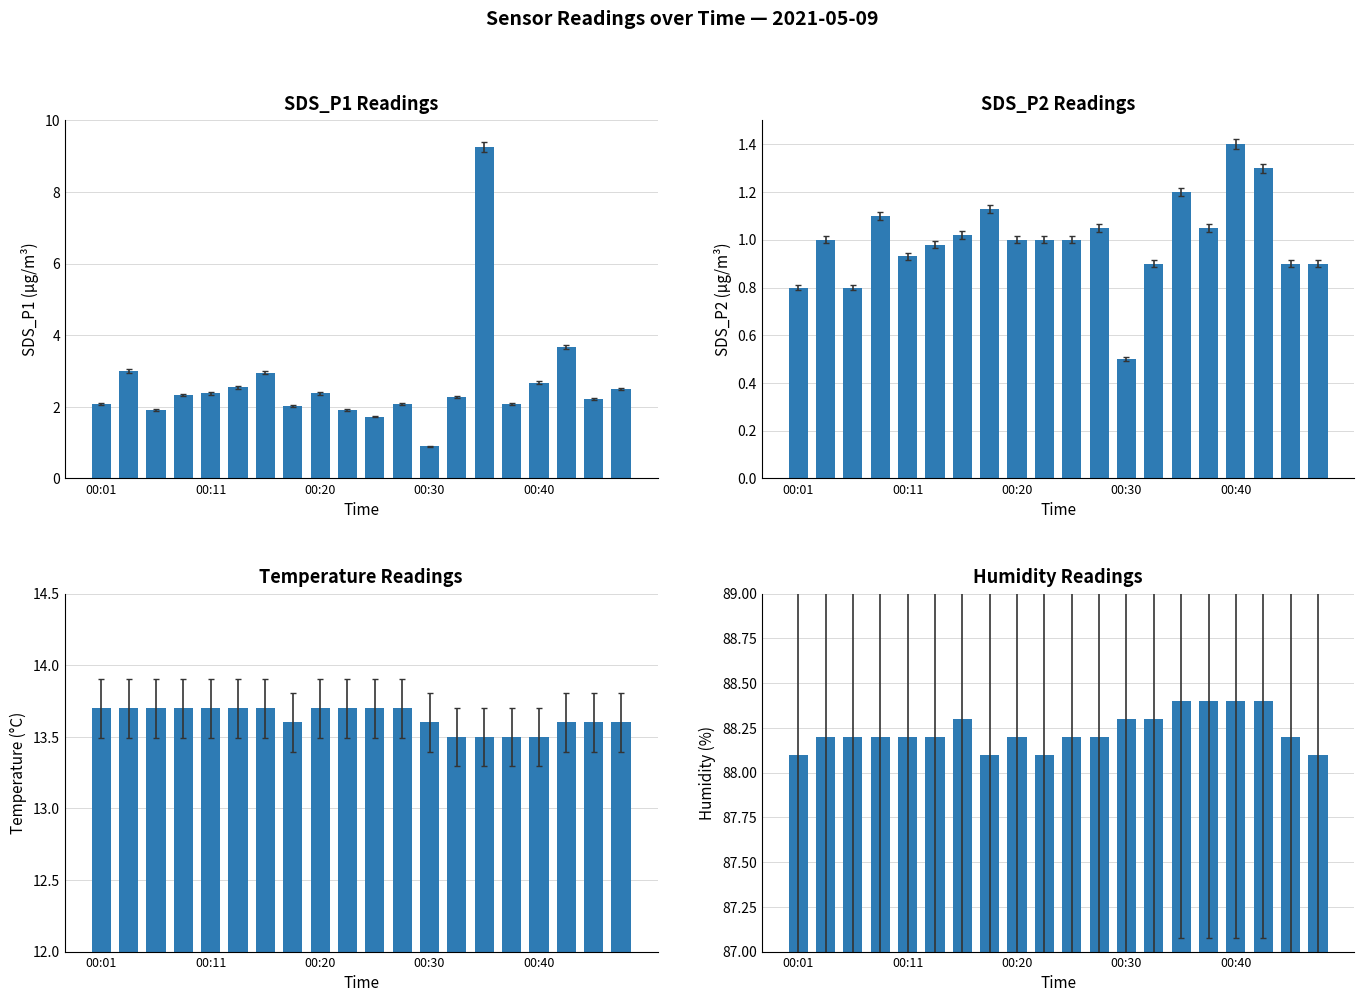

What is the label of the 20th bar from the right?

00:01